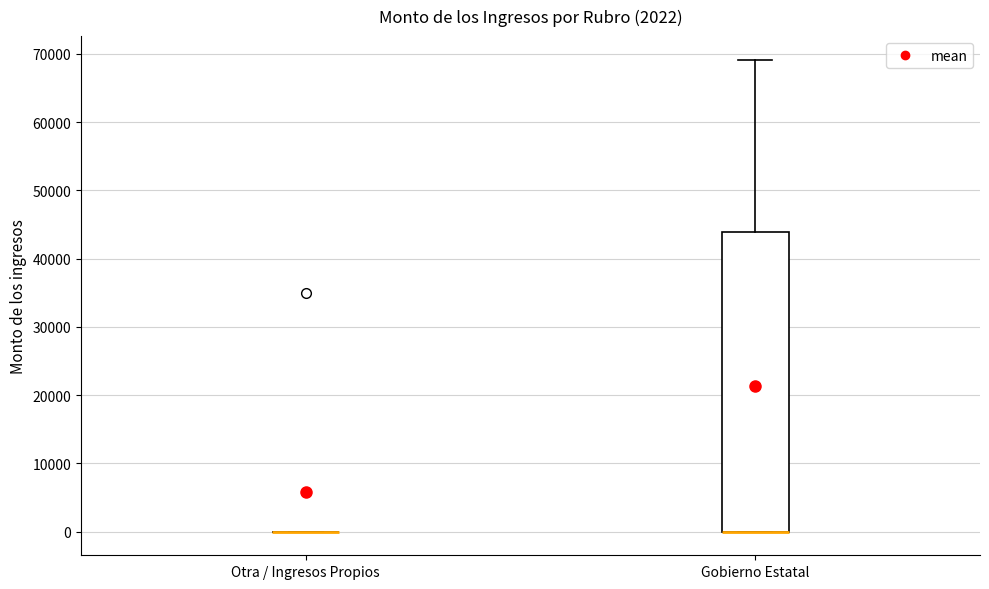

Where is the lower edge of the box for Gobierno Estatal on the y-axis? The values are not printed on the chart, so give them approximately, as read against the axis.

0